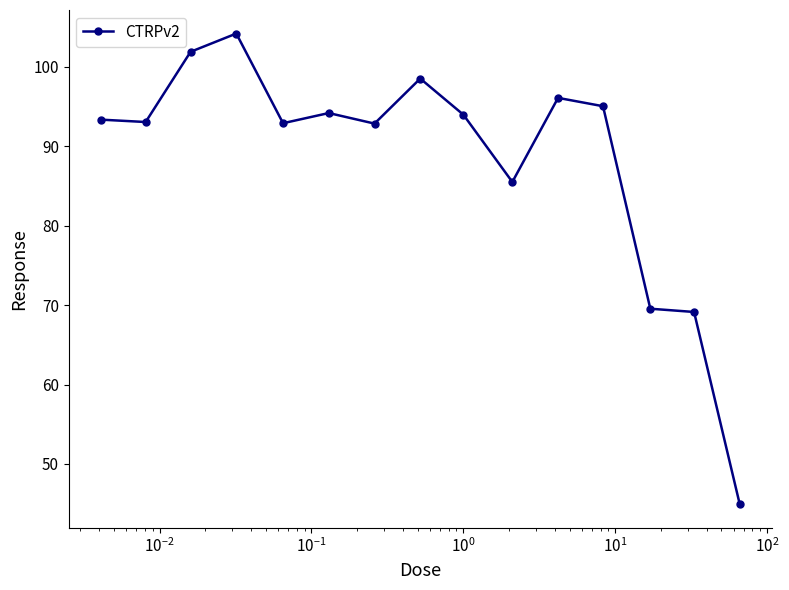

What is the difference between the maximum and minimum values?

59.3